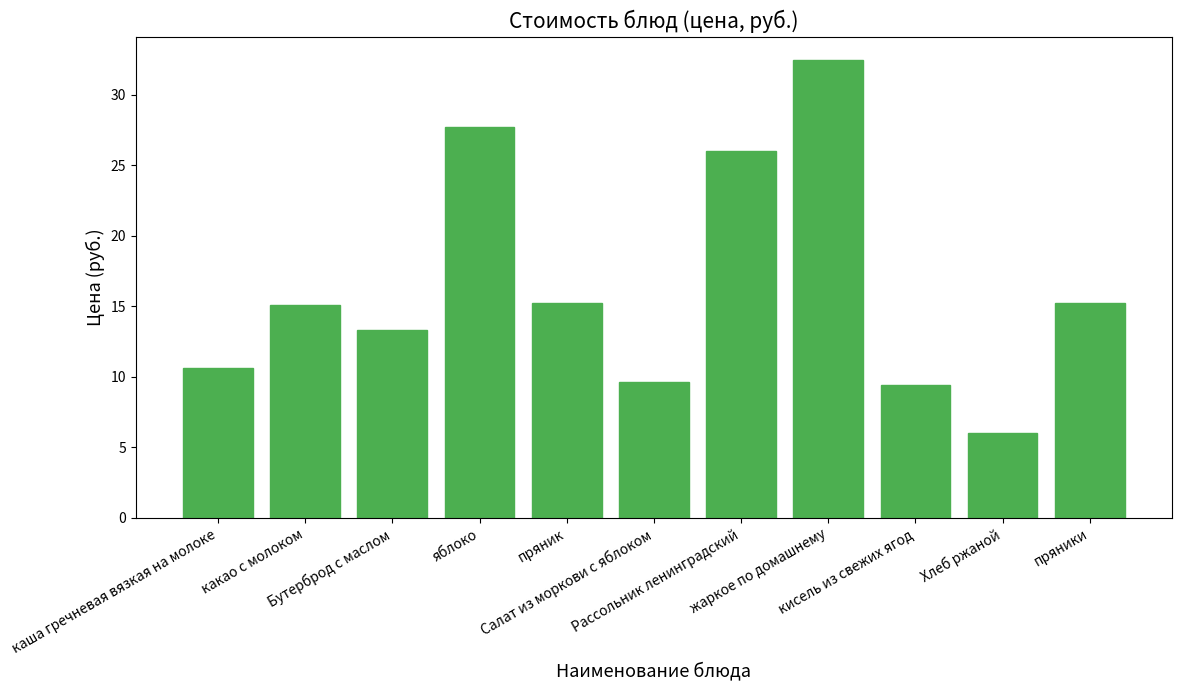

What is the difference between the values at яблоко and пряник?

12.5